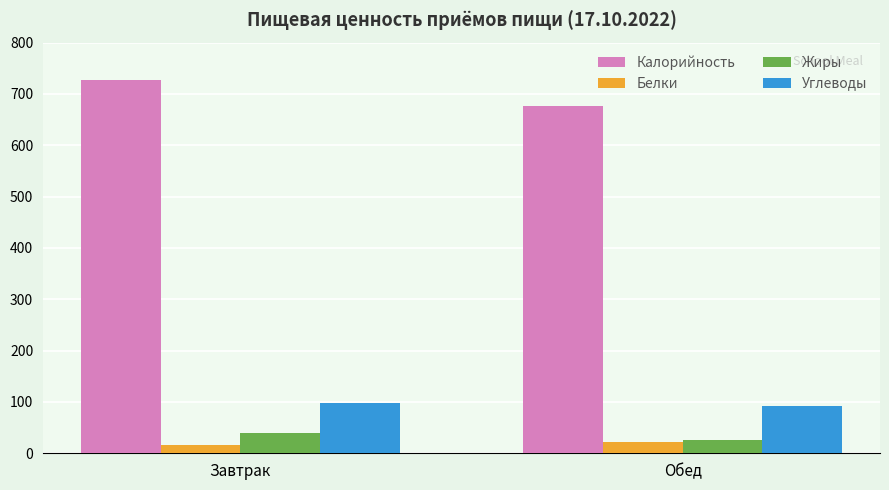

What is the smallest value displayed?

17